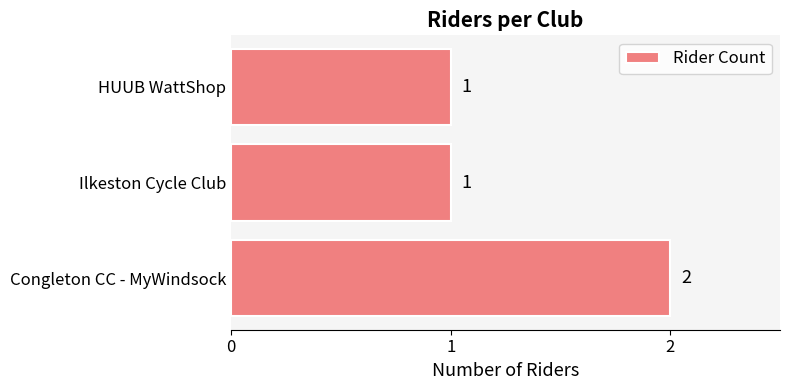

Reading bottom to top, transcribe all the data shown in this chart.

Congleton CC - MyWindsock=2	Ilkeston Cycle Club=1	HUUB WattShop=1